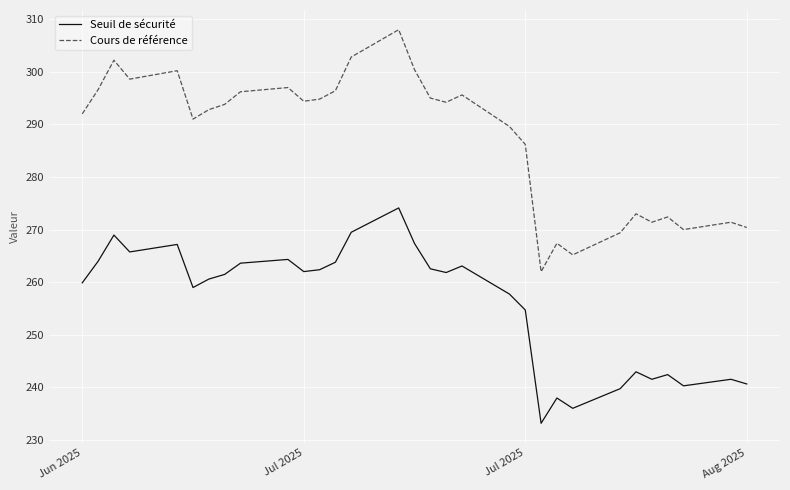

Where is Cours de référence nearest to the value 285?

Jul 2025